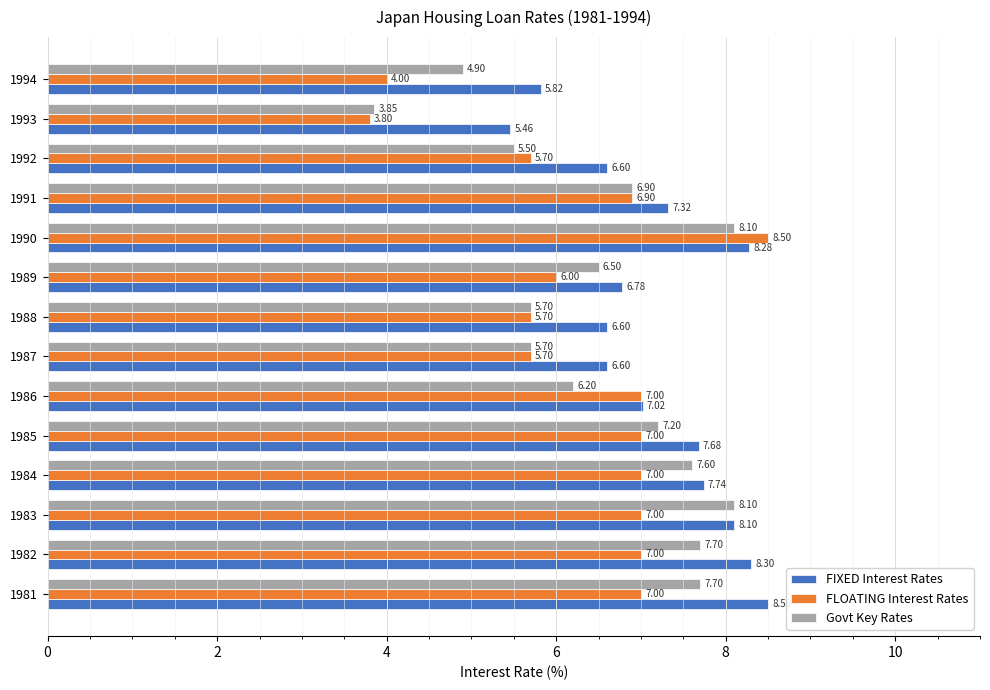

Rank the series by their average value, from highest to lowest.

FIXED Interest Rates, Govt Key Rates, FLOATING Interest Rates